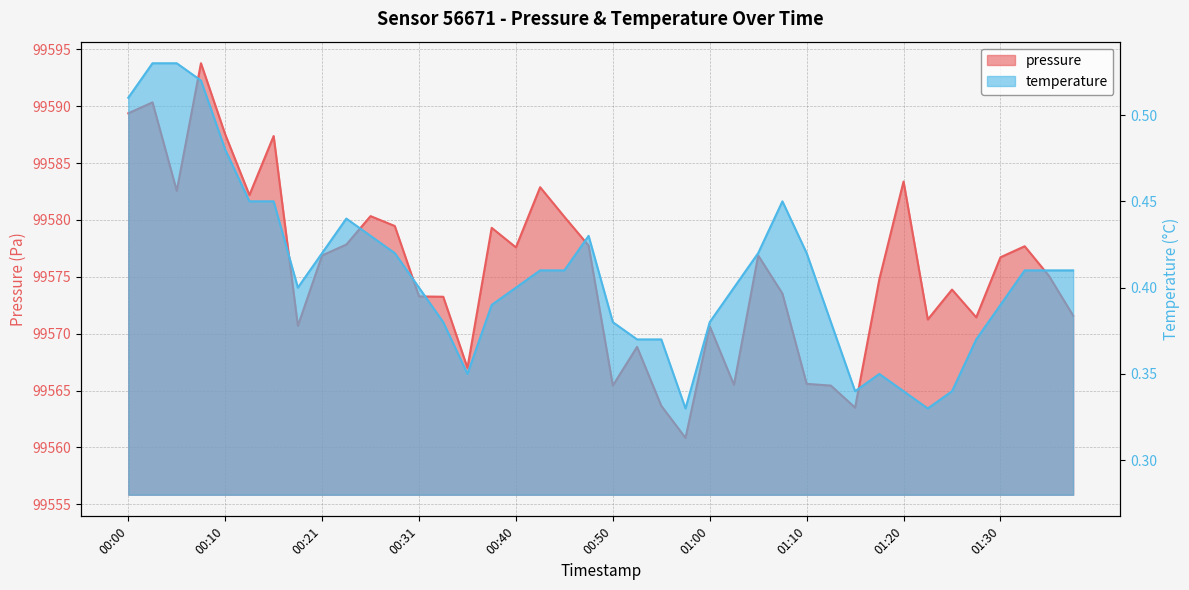

Which series has the largest total across all categories?

pressure